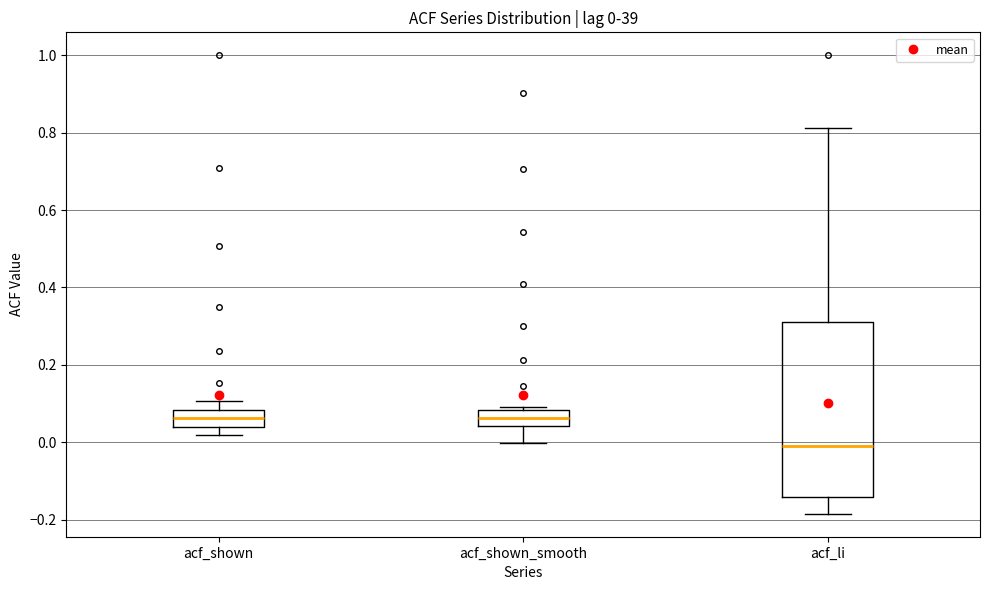

Comparing the boxes themselves (not the whiskers), which one is the tallest?

acf_li